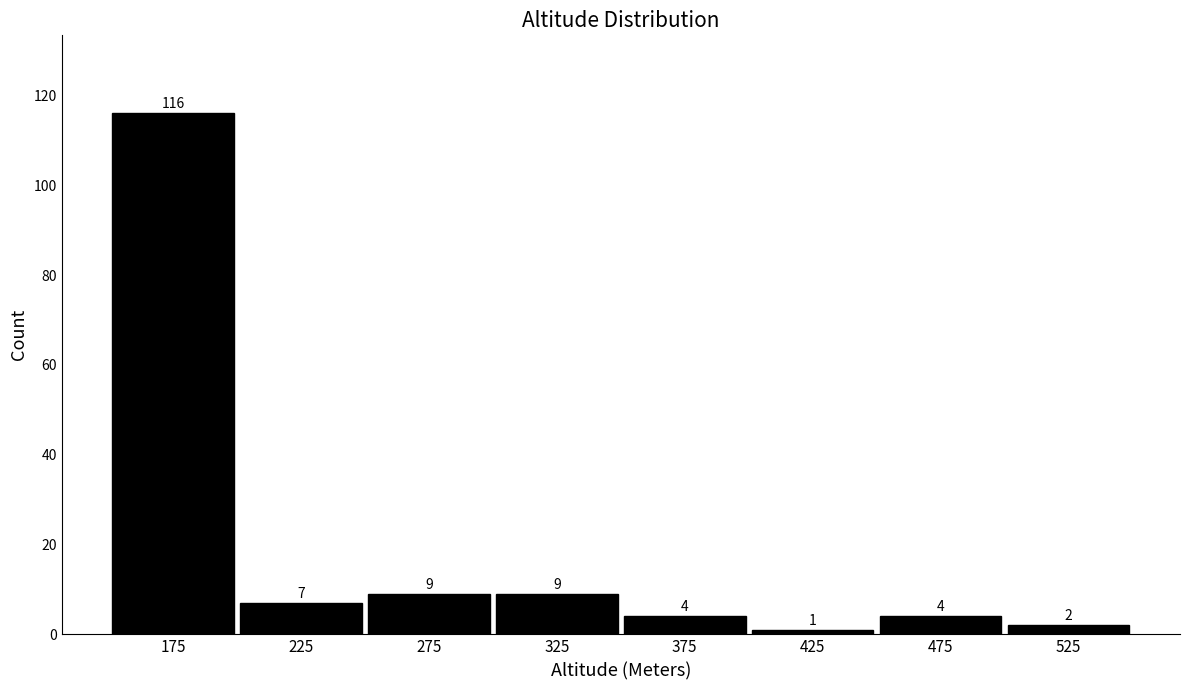

Reading right to left, what are all the values shown in this chart?

2	4	1	4	9	9	7	116